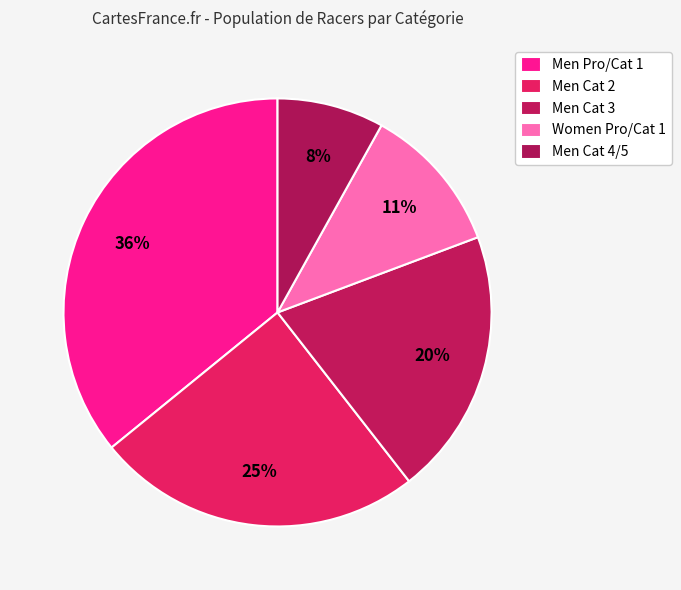

True or false: Men Pro/Cat 1 accounts for 36% of the total.

True